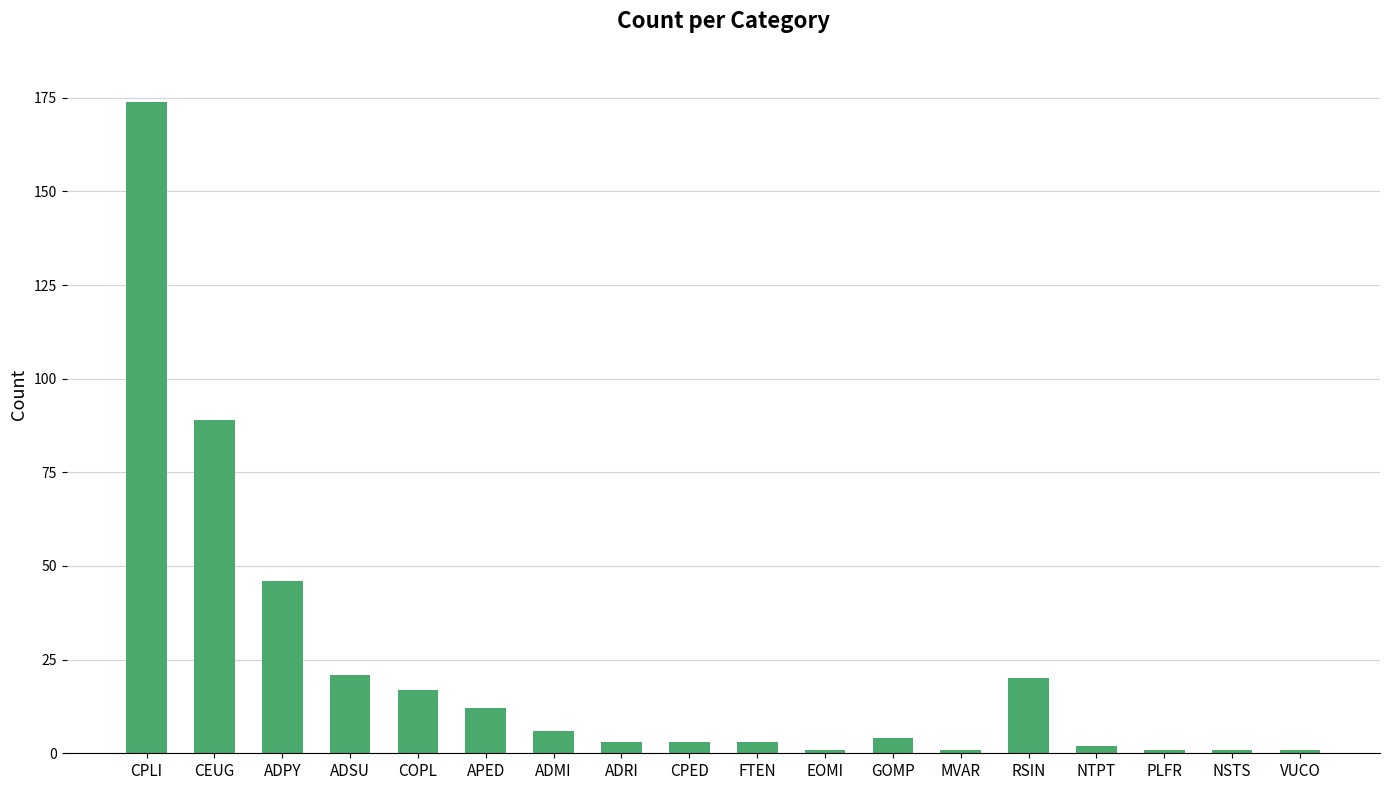

The value at RSIN is 20. True or false?

True